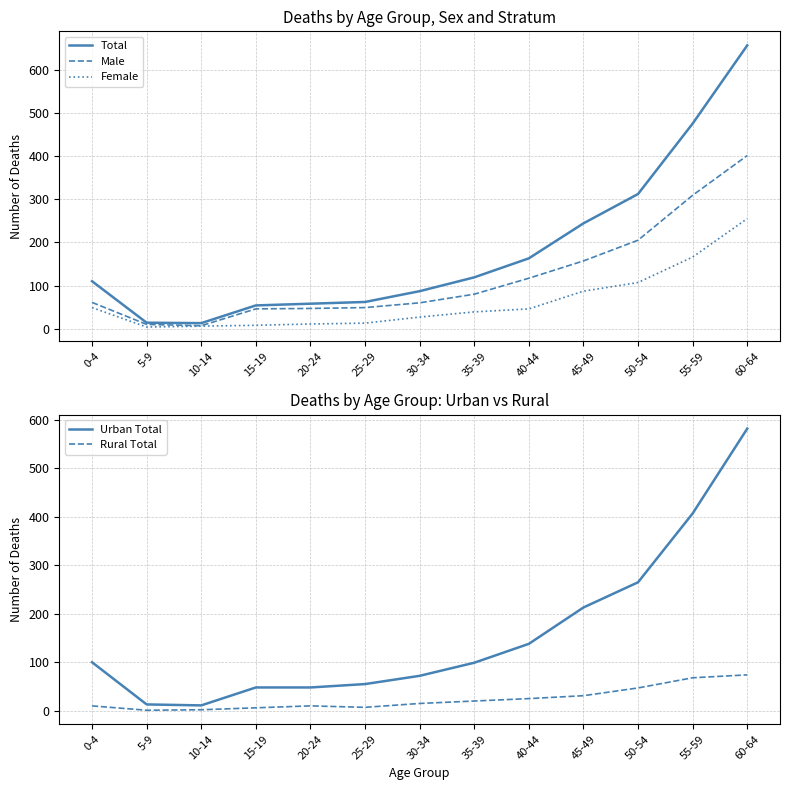

What are all the series names shown in the legend?

Total, Male, Female, Urban Total, Rural Total